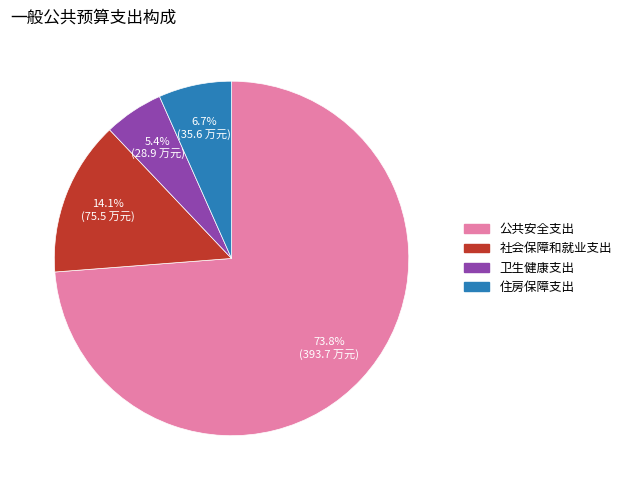

Does 公共安全支出 account for over 50% of the chart?

Yes